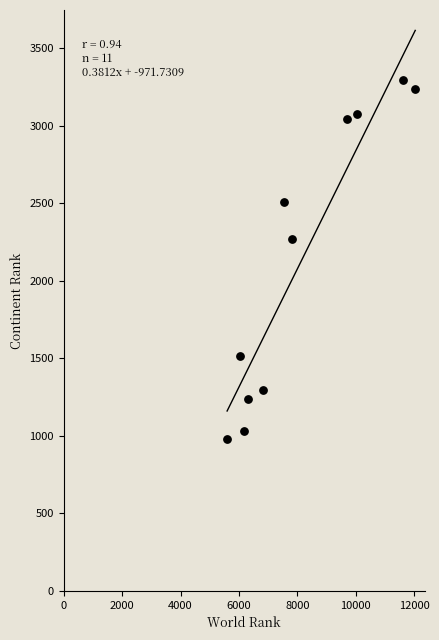

What Y value in the scatter plot is closest to 2137?

2268